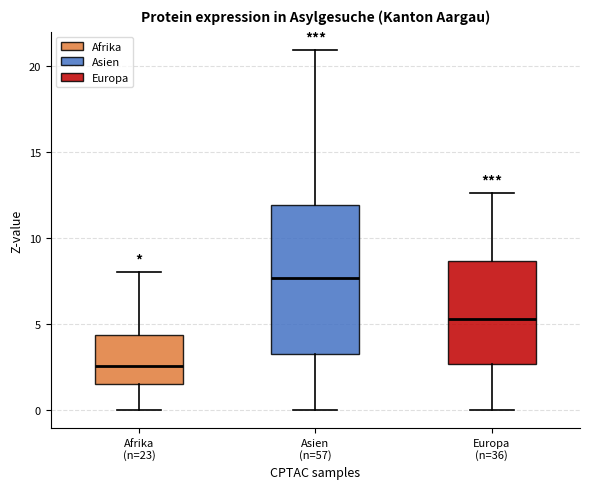

Which box's median line is the highest?

Asien (n=57)